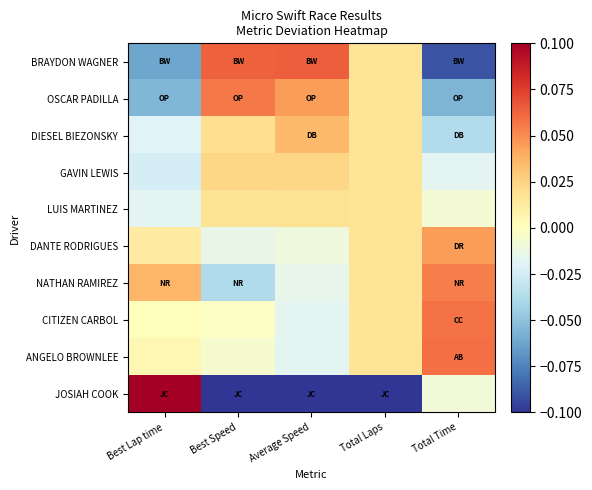

At Best Lap time, list the series in order from smallest to largest.

BRAYDON WAGNER, OSCAR PADILLA, GAVIN LEWIS, DIESEL BIEZONSKY, LUIS MARTINEZ, CITIZEN CARBOL, ANGELO BROWNLEE, DANTE RODRIGUES, NATHAN RAMIREZ, JOSIAH COOK